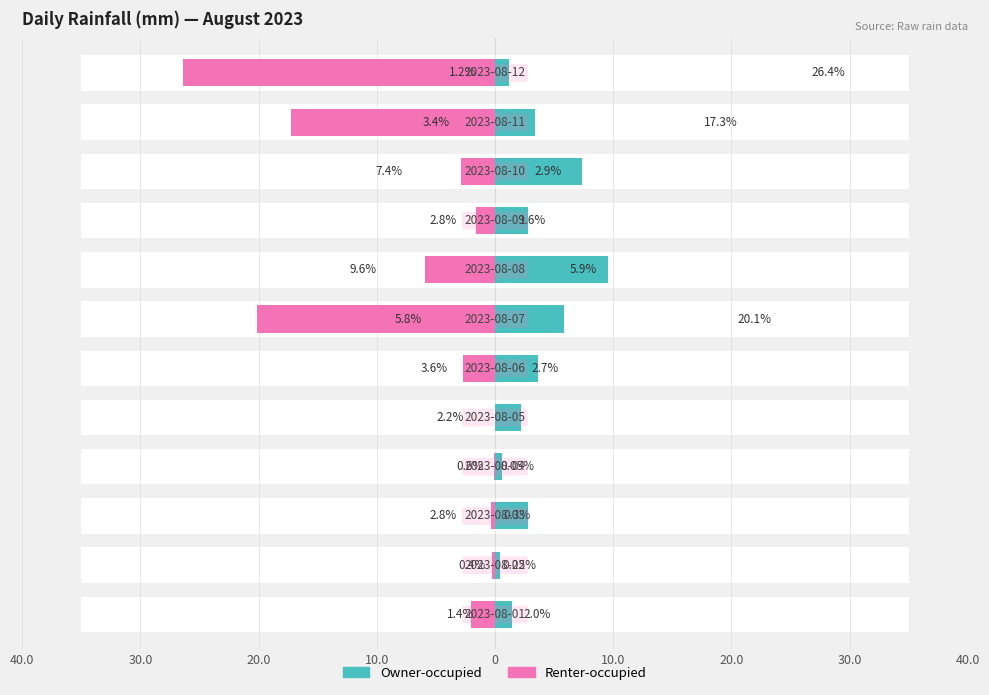

What is the minimum value shown in the chart?

-26.4